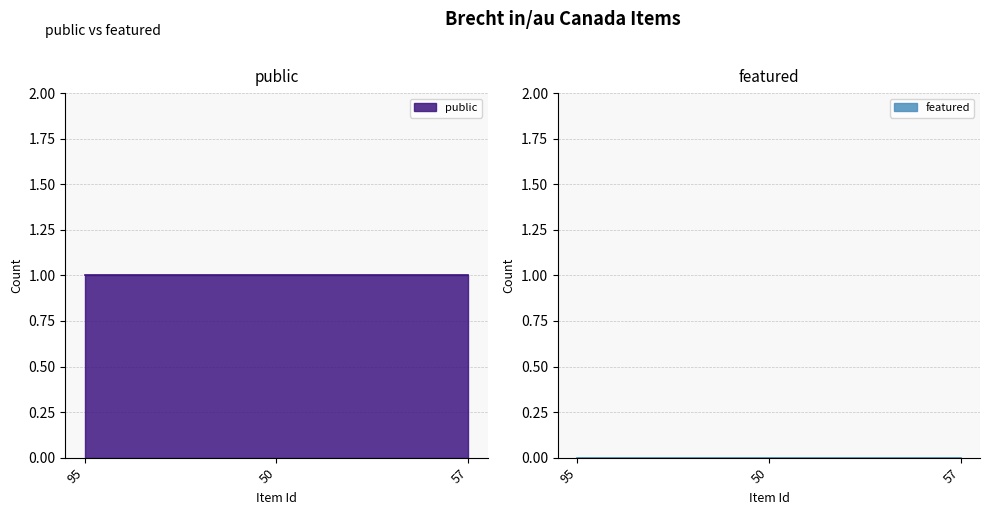

What is the label of the 3rd point from the left?

57